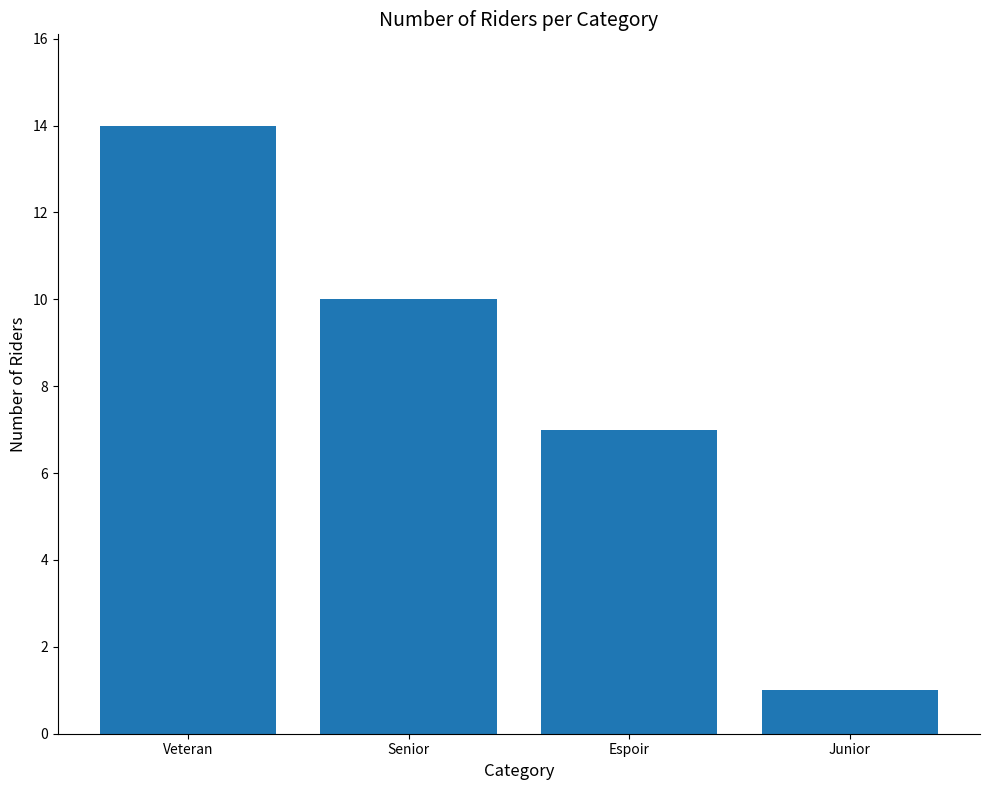

Which label corresponds to the smallest value in the chart?

Junior